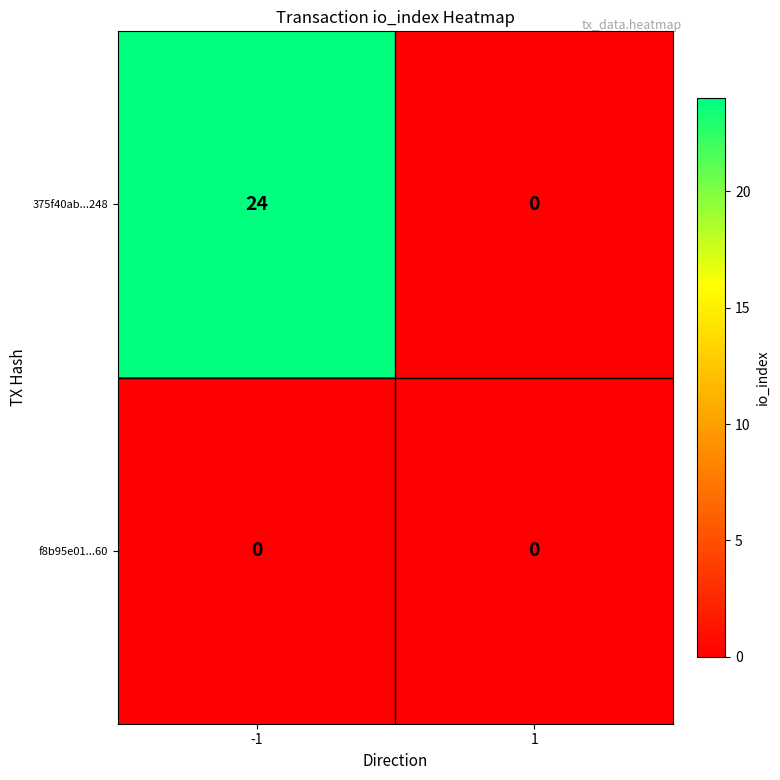

Reading left to right, list all the values displayed in this chart.

375f40ab...248: 24	0
f8b95e01...60: 0	0